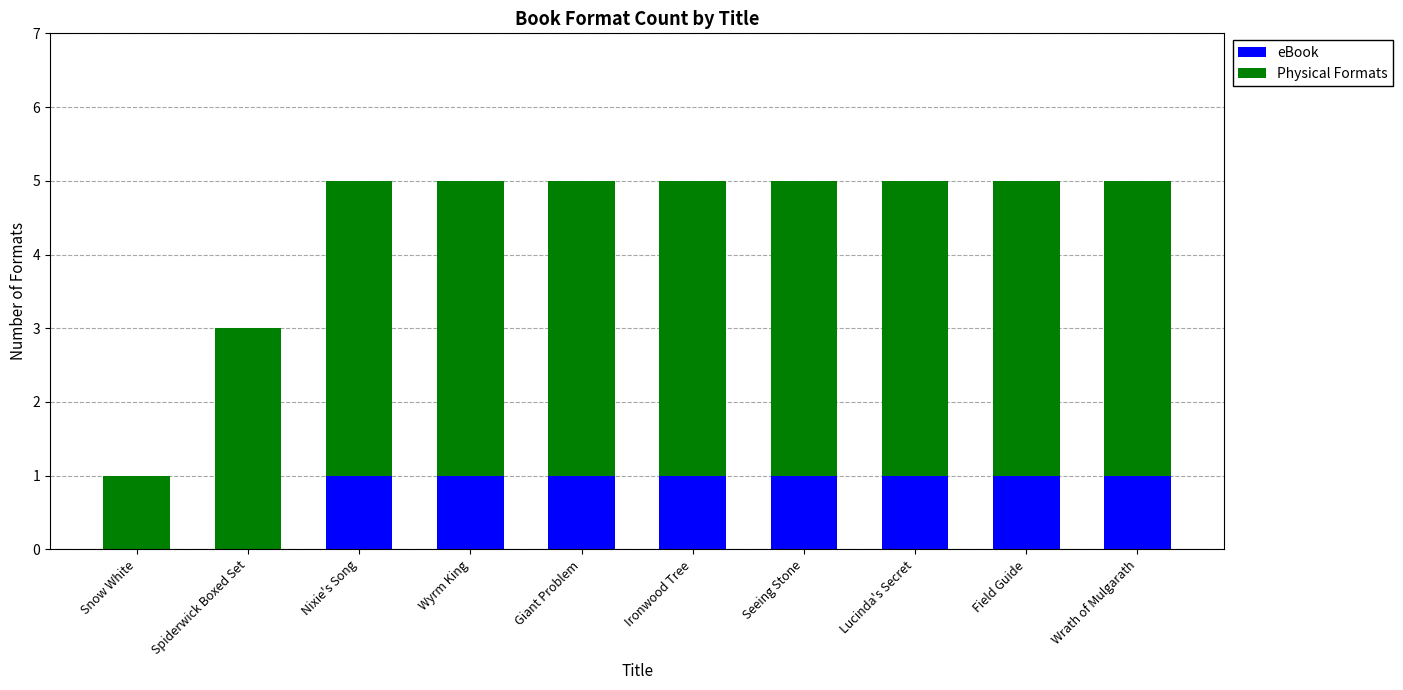

What is the total value across all series at Field Guide?

5